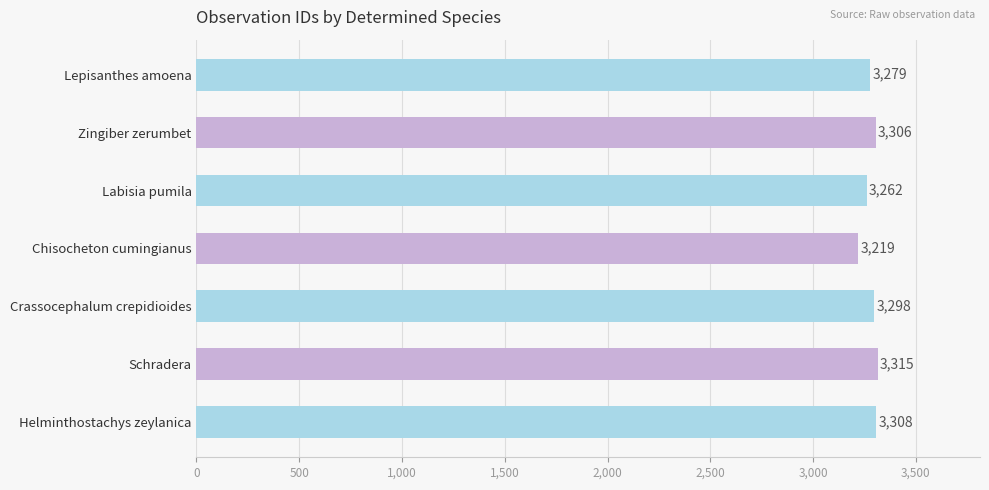

What is the difference between the maximum and minimum values?

96